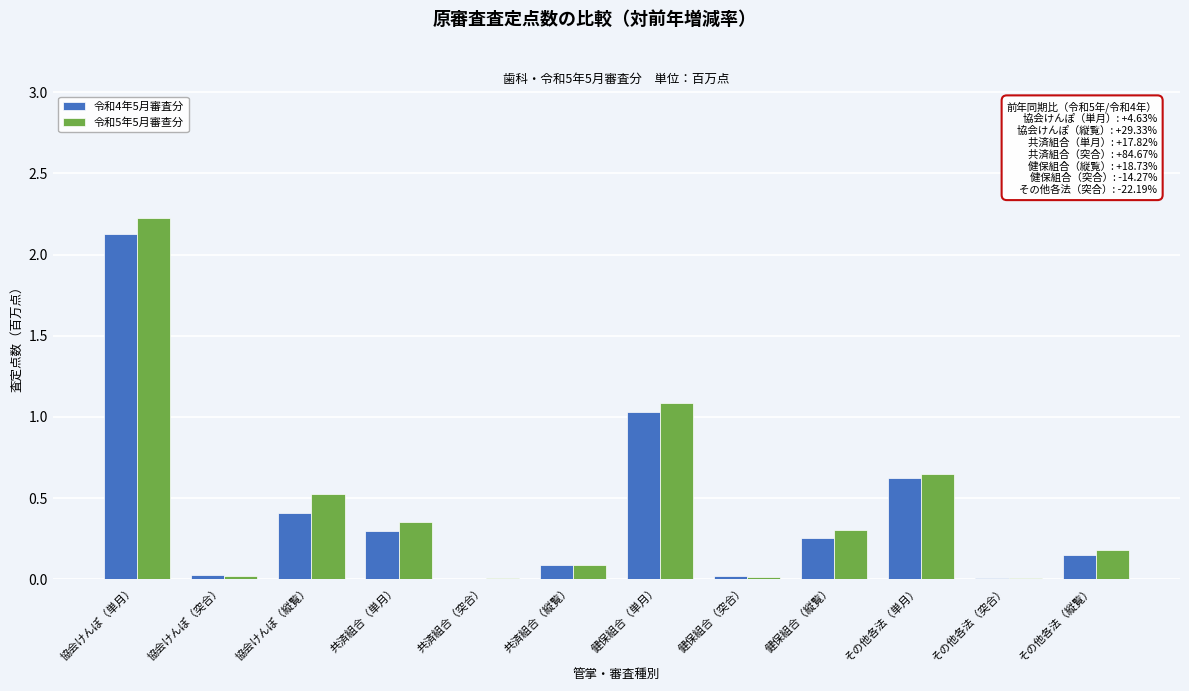

What is the sum of all 令和5年5月審查分 values?

5.5